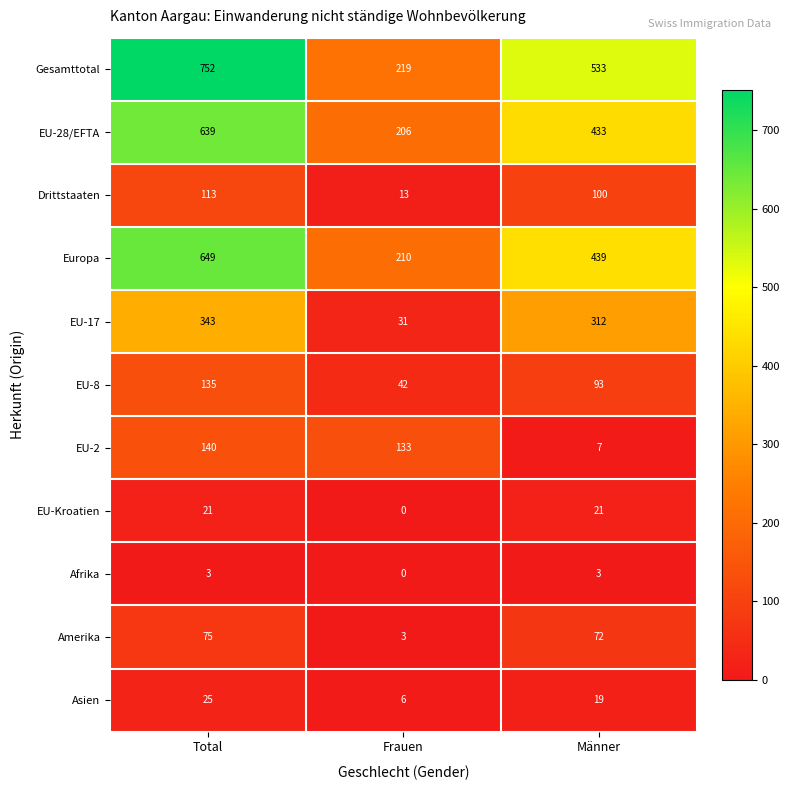

How many values in the EU-Kroatien series are below 21?

1